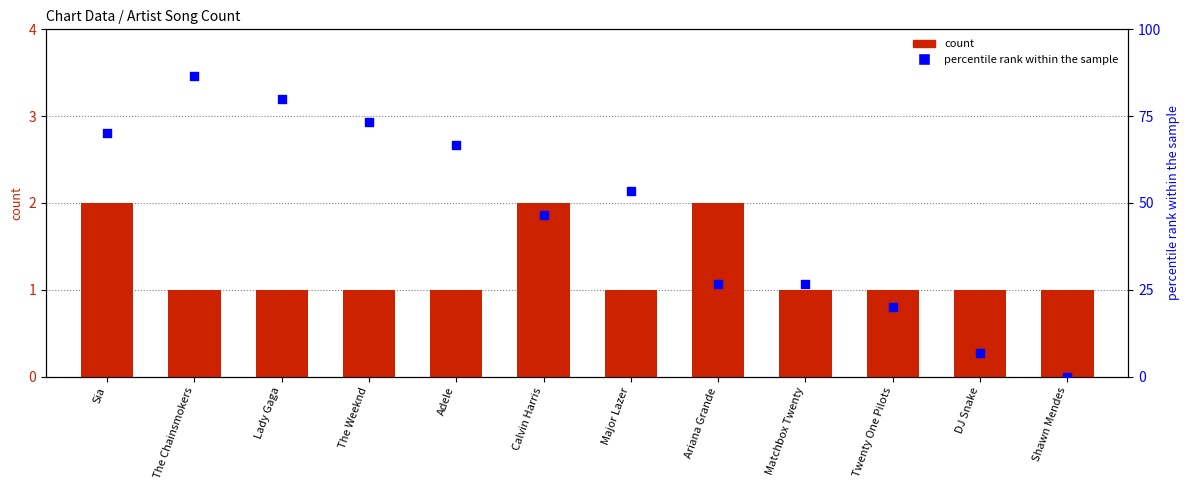

Is the value of count at Matchbox Twenty greater than the value of percentile rank within the sample at Sia?

No